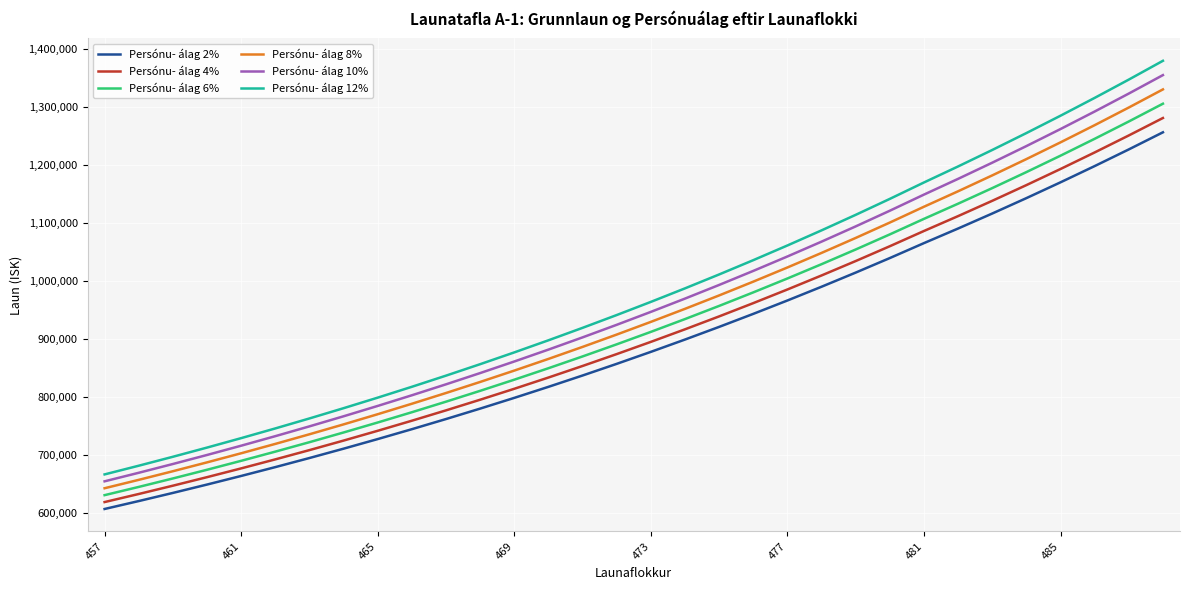

What is the difference between the maximum and minimum values in the Persónu- álag 6% series?

674307